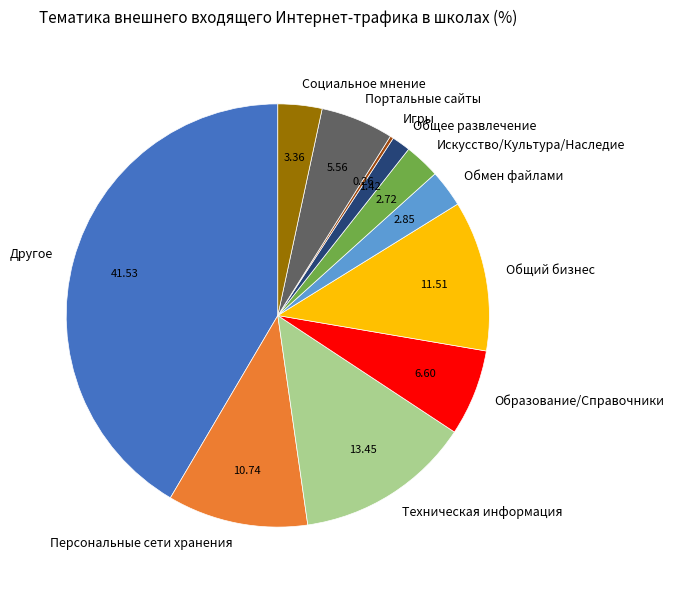

Does Обмен файлами account for over 50% of the chart?

No